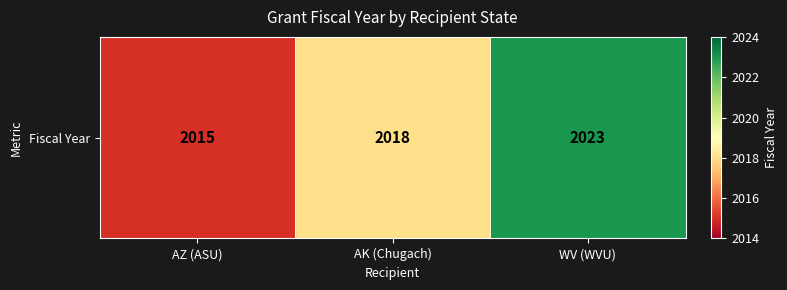

True or false: the data shows 3063 at AZ (ASU).

False